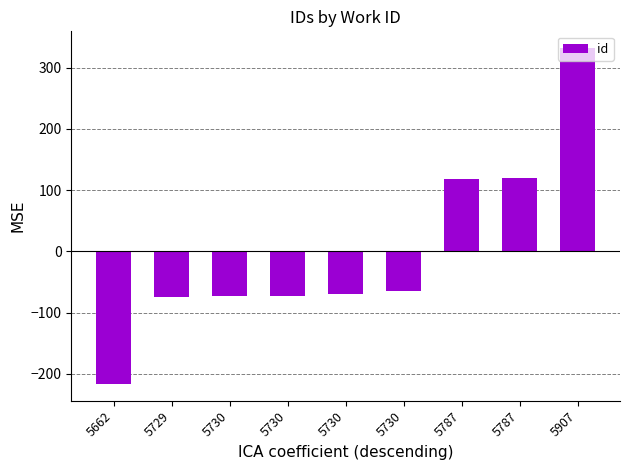

Are the bars horizontal?

No